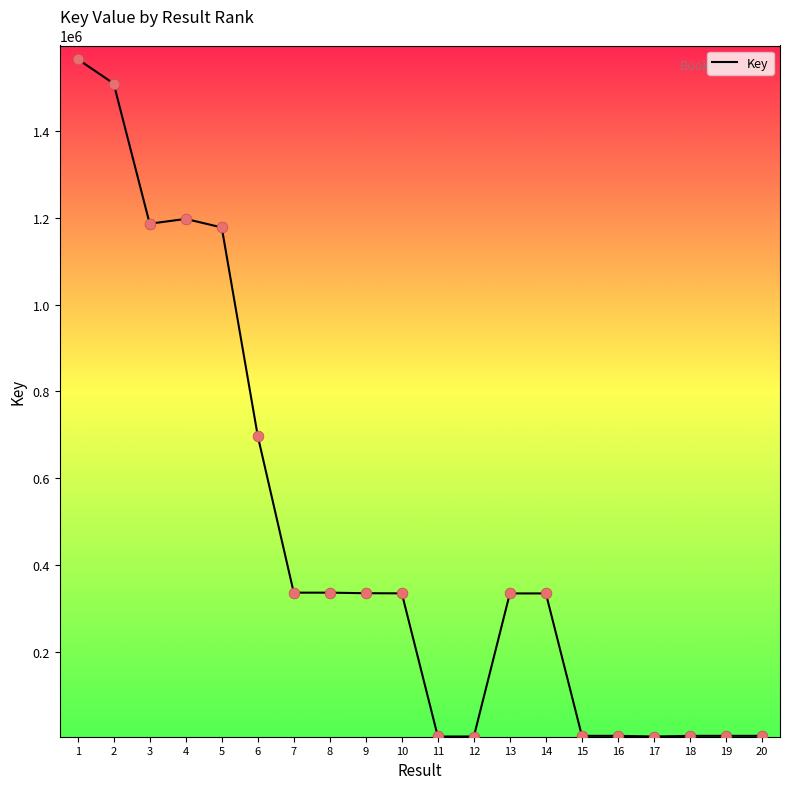

What is the change in value from 7 to 20?

-329802